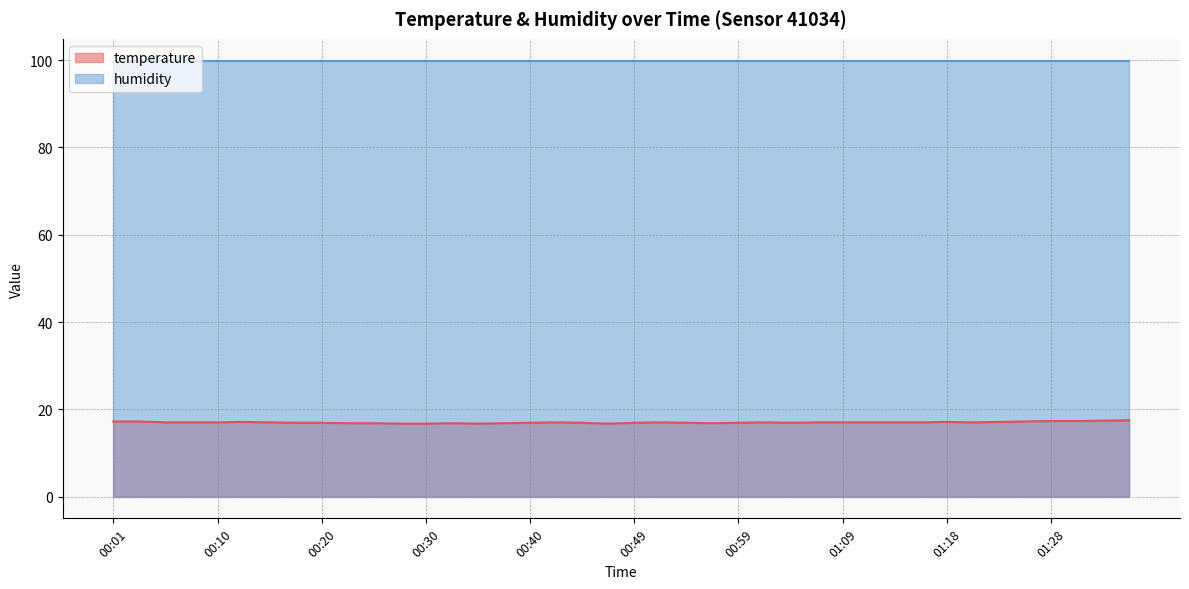

Rank the categories by value from highest to lowest.

01:35, 01:33, 01:28, 01:31, 00:01, 00:03, 01:26, 00:13, 01:18, 01:23, 00:06, 00:08, 00:10, 00:15, 00:42, 00:52, 01:01, 01:06, 01:09, 01:11, 01:14, 01:16, 01:21, 00:18, 00:20, 00:40, 00:44, 00:49, 00:54, 00:59, 01:04, 00:23, 00:25, 00:32, 00:37, 00:57, 00:27, 00:30, 00:35, 00:47